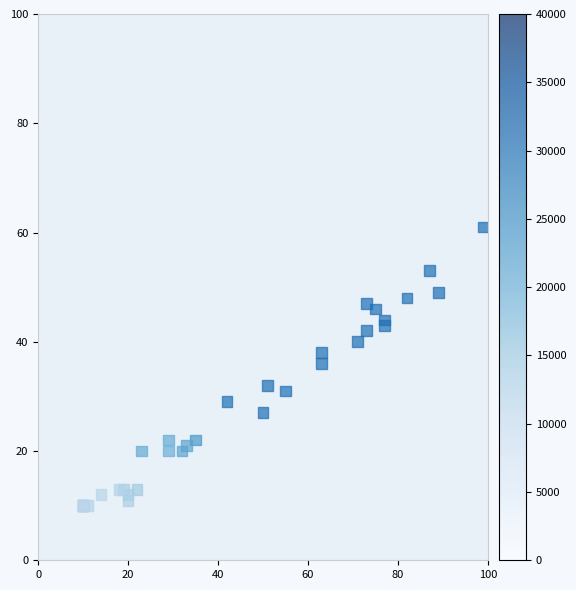

What Y value in the scatter plot is closest to 35?

36.0